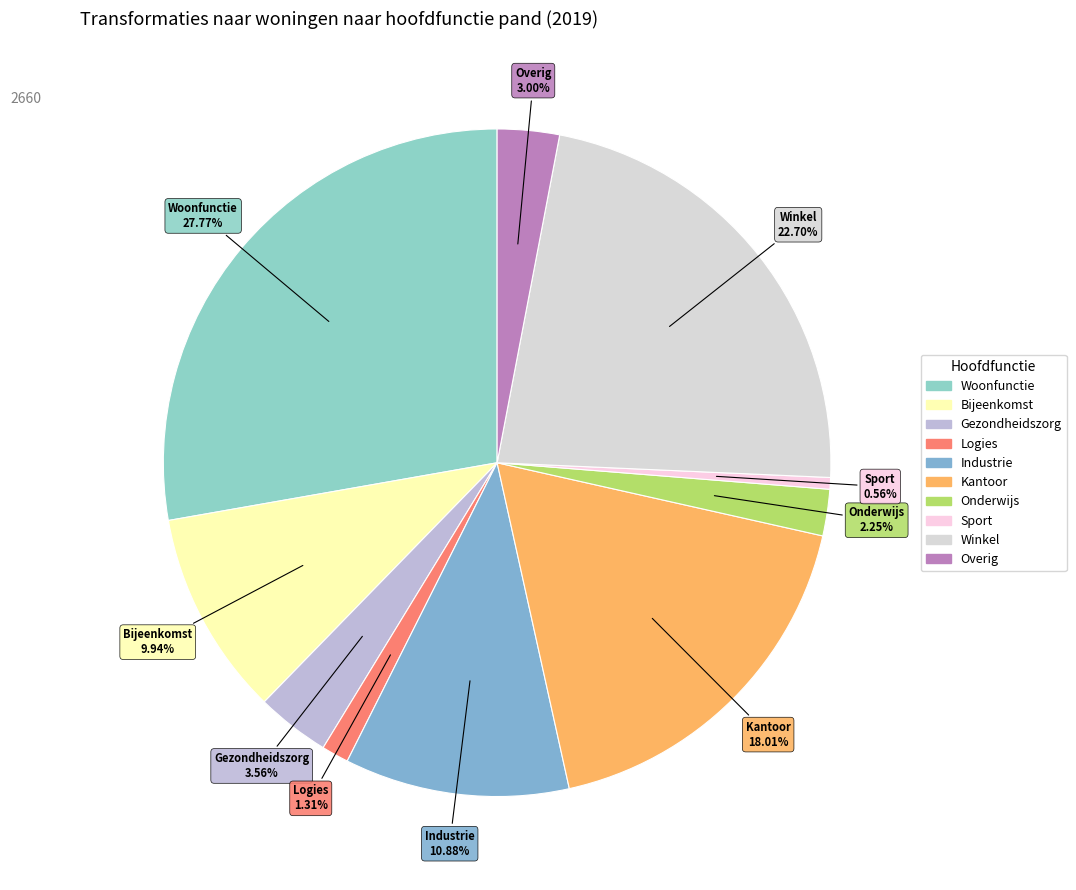

Approximately how many times larger is the value at Winkel compared to Industrie?

2.1